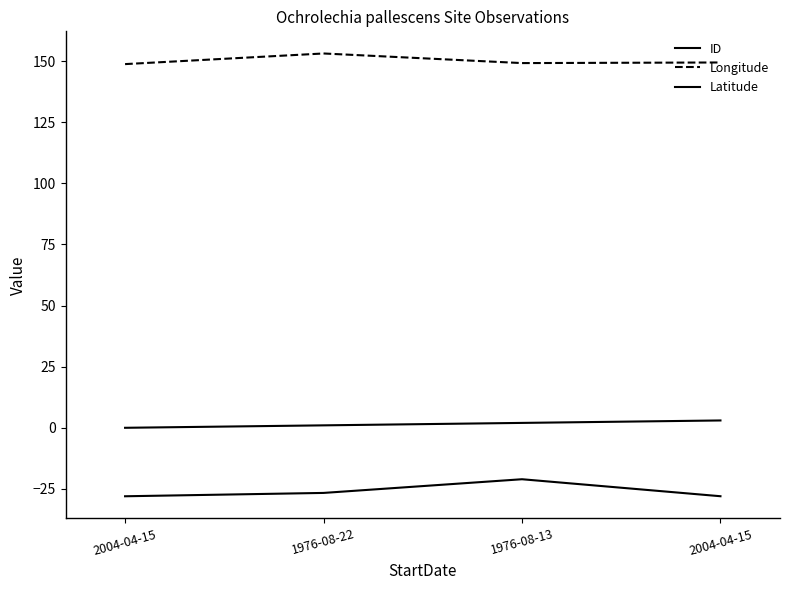

At how many categories does at least one series exceed 68?

4